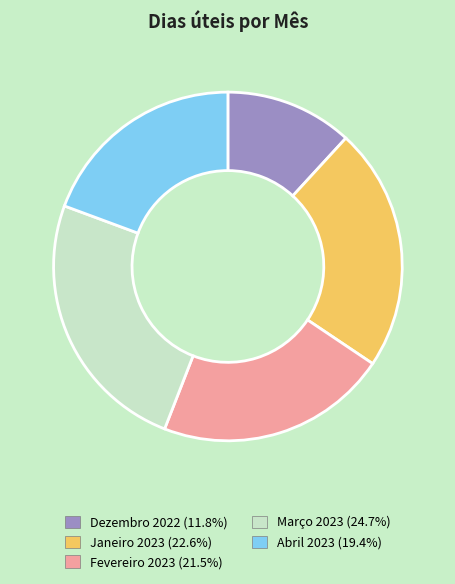

Do Janeiro 2023 (22.6%) and Abril 2023 (19.4%) together represent more than half of the pie?

No